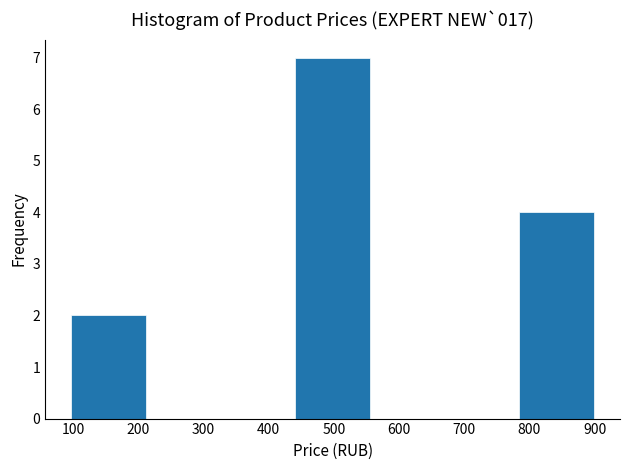

Reading left to right, list every bar in this chart as the range it spans on the x-axis followed by its height. Neither the bar edges nor the heights are printed on the chart, so give them approximately, as read against the axes.

100 to 210: 2
210 to 330: 0
330 to 440: 0
440 to 560: 7
560 to 670: 0
670 to 780: 0
780 to 900: 4